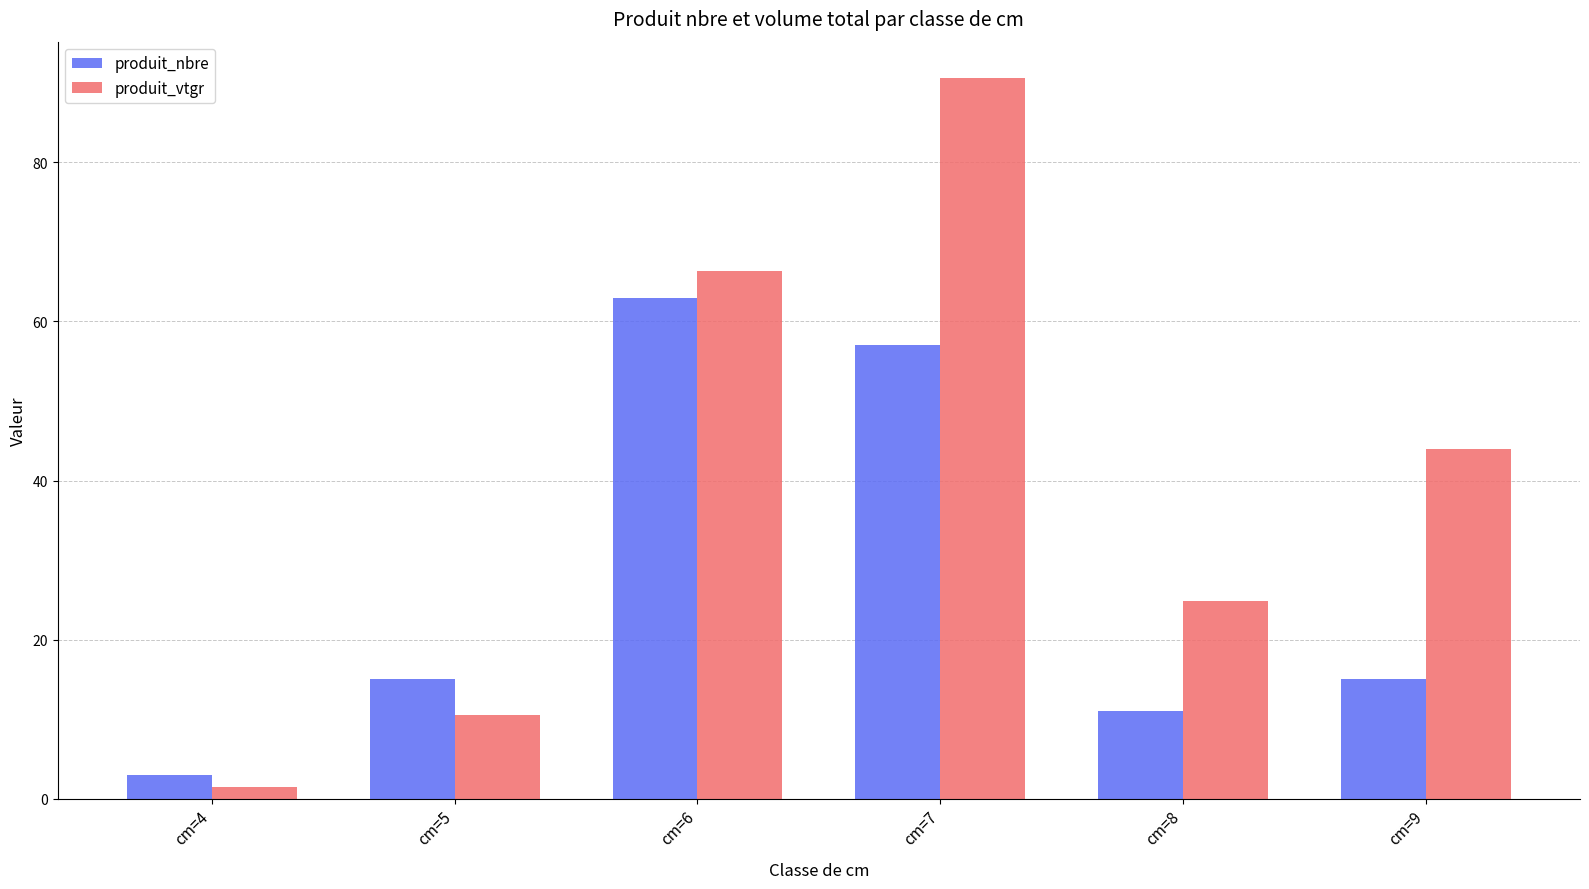

What is the maximum value for produit_vtgr?

90.6